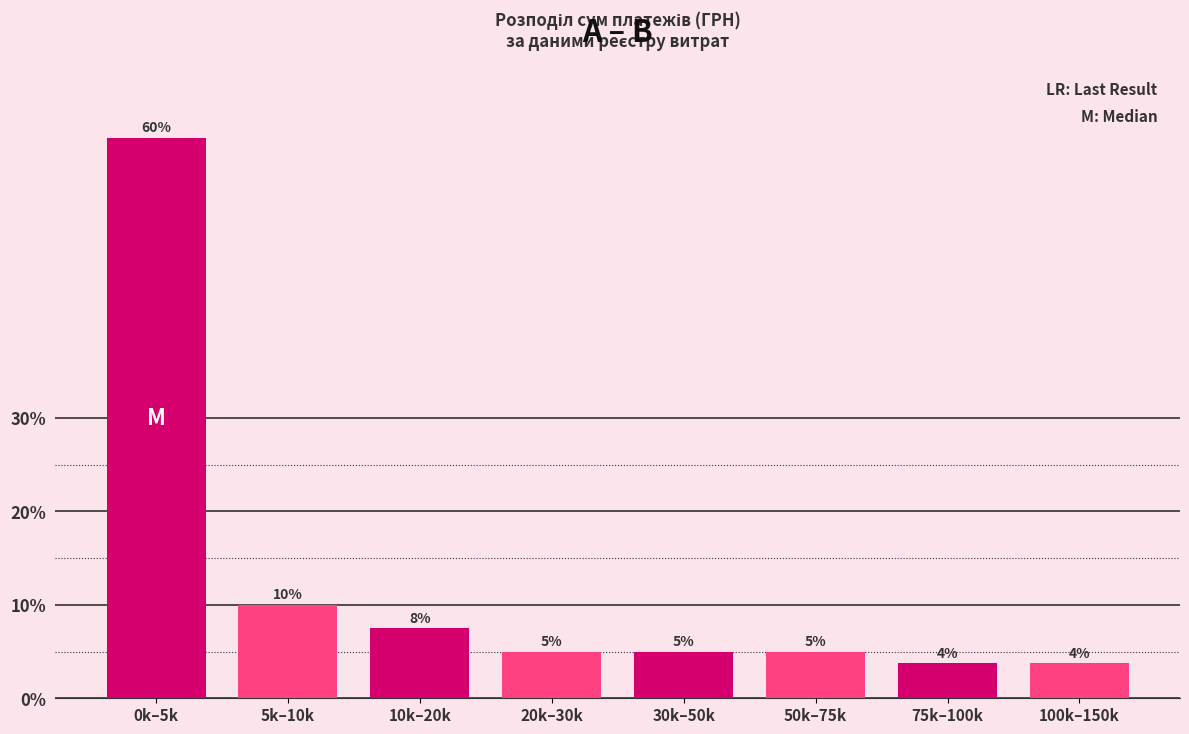

Read the value at 50k–75k.

5.0